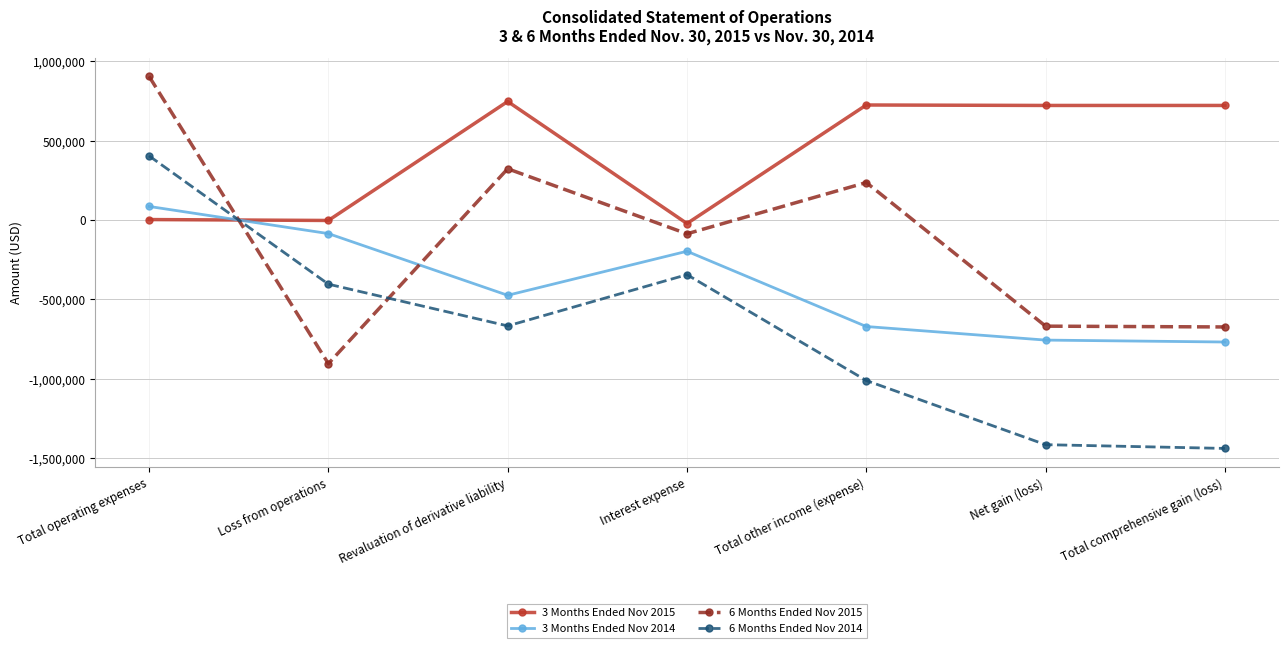

Where is the first local maximum for 6 Months Ended Nov 2014?

Interest expense